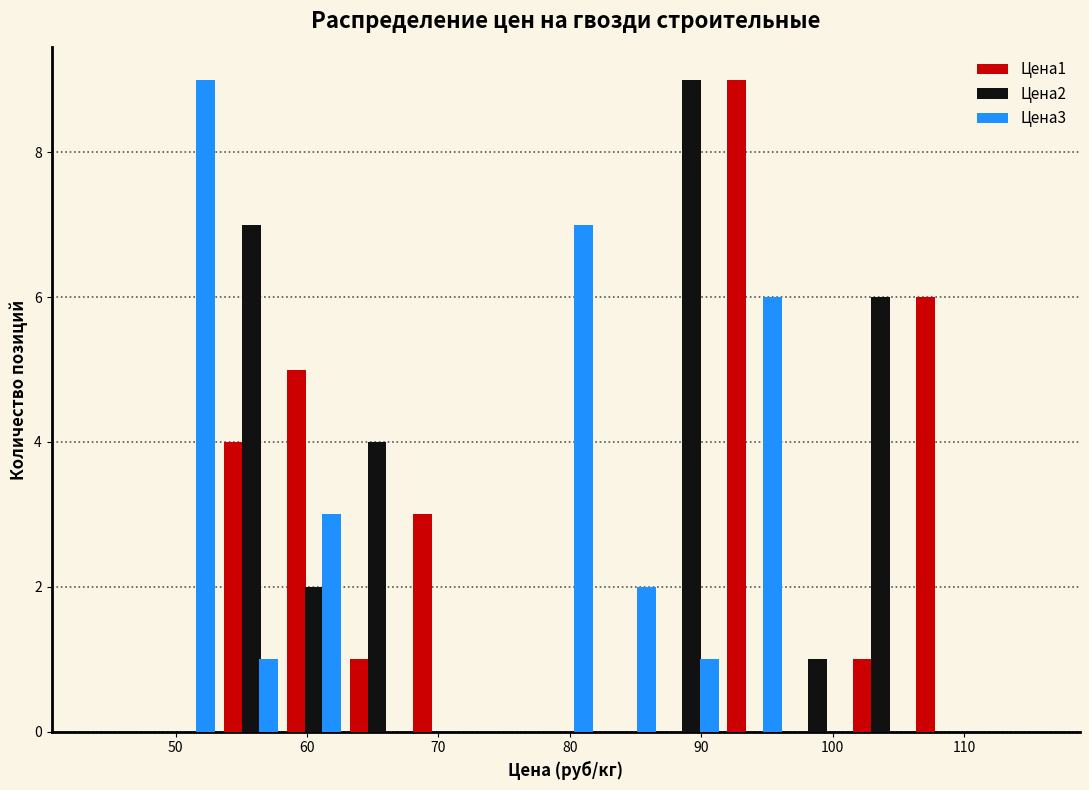

In the Цена3 series, which range on the x-axis has the tallest bar?

49 to 53